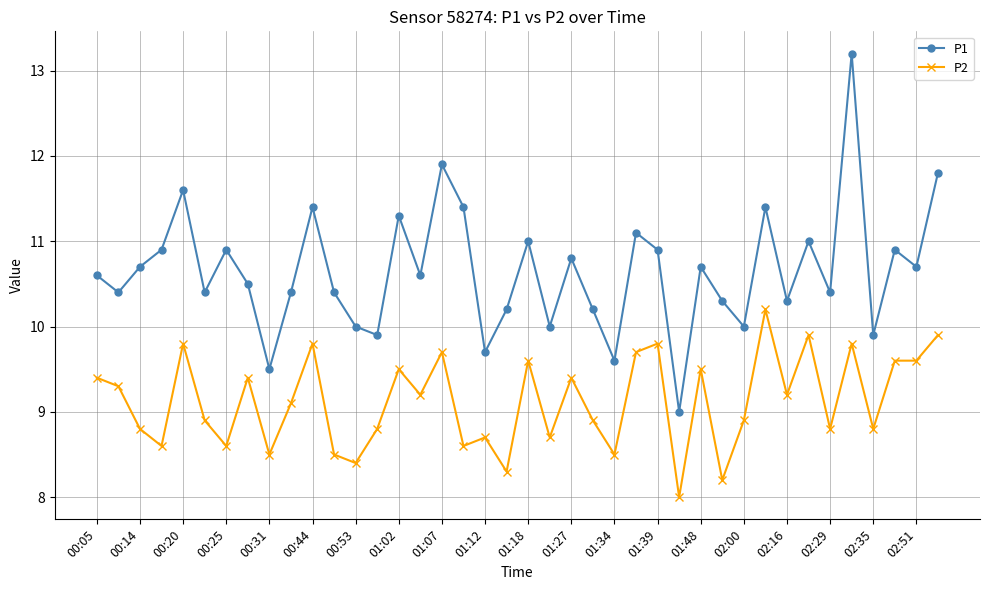

What are all the series names shown in the legend?

P1, P2